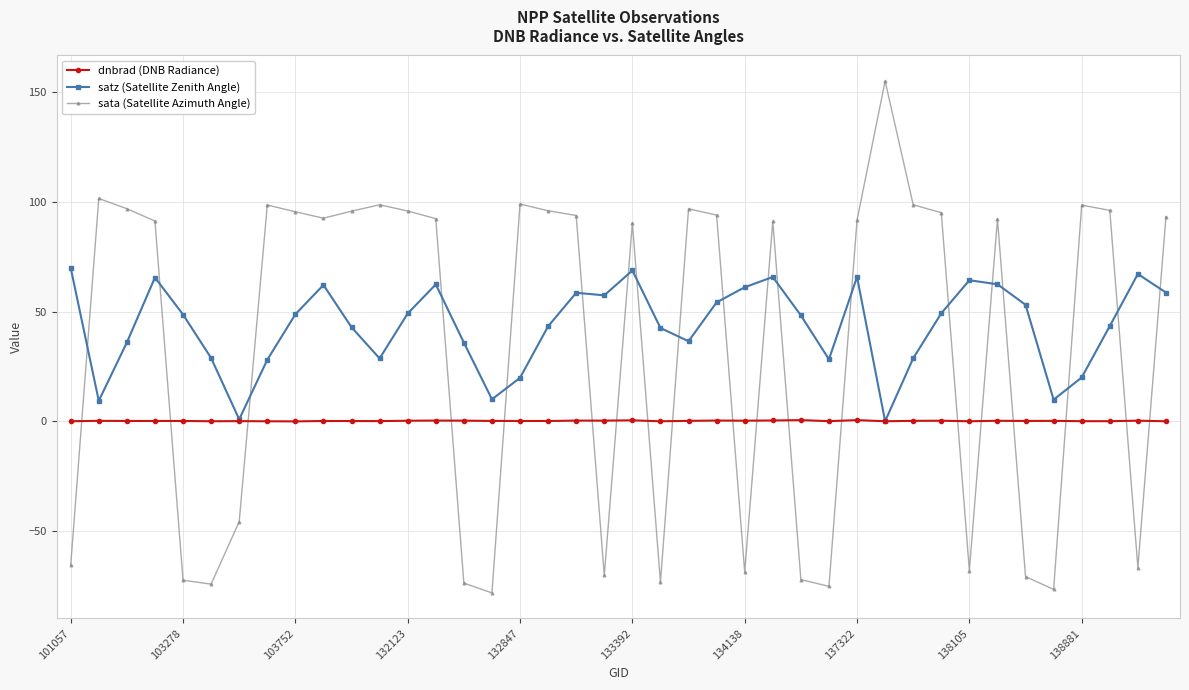

True or false: sata (Satellite Azimuth Angle) and satz (Satellite Zenith Angle) cross at least once.

True